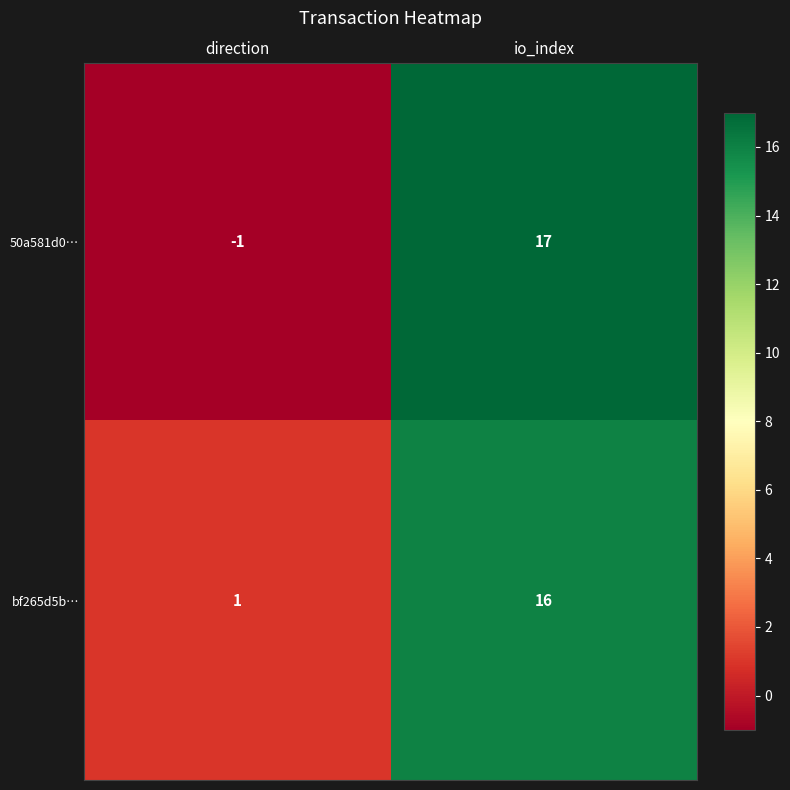

Reading left to right, extract all data points from this chart.

50a581d0…: -1	17
bf265d5b…: 1	16